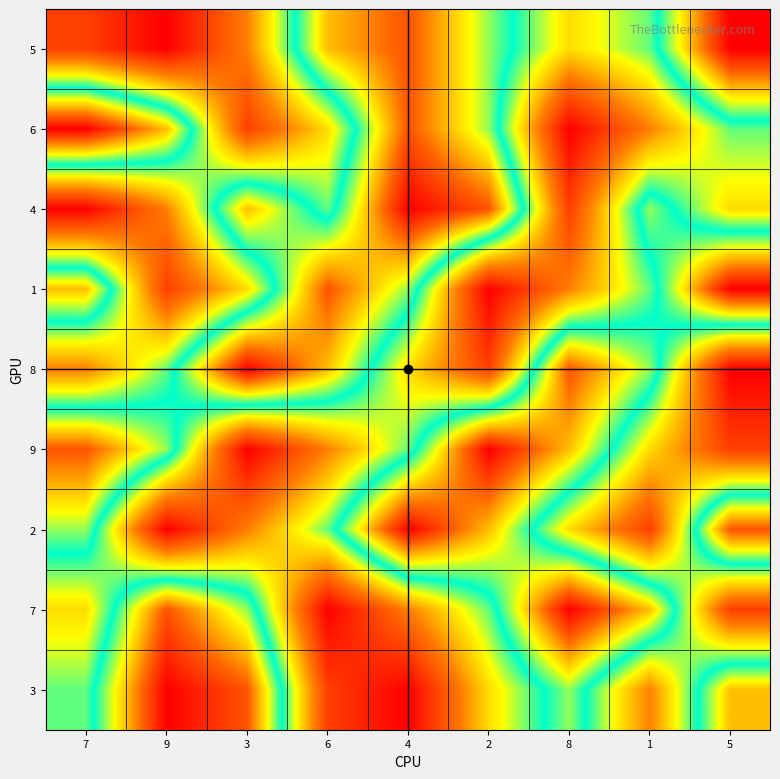

At 4, list the series in order from smallest to largest.

3, 7, 8, 9, 1, 5, 6, 4, 2